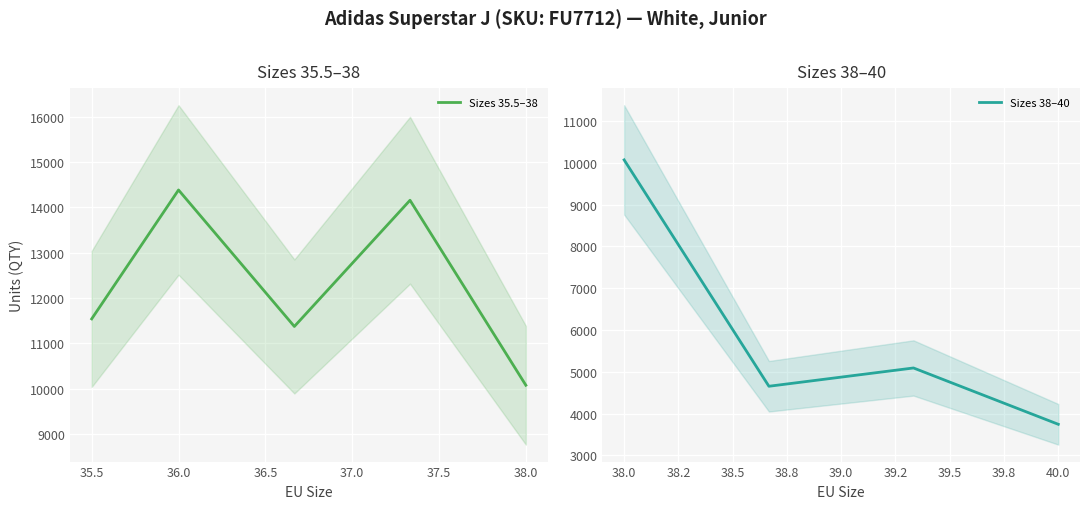

What is the lowest value of the Sizes 35.5–38 series?

10074